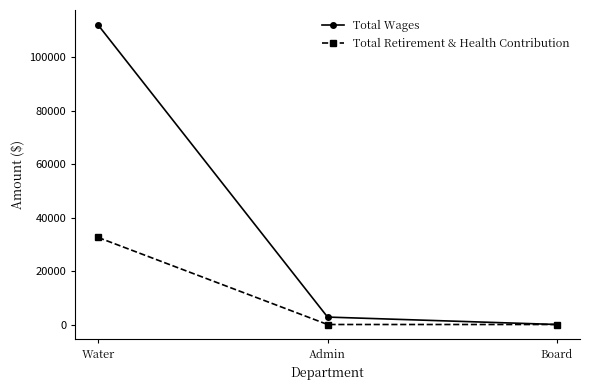

What is the maximum value for Total Wages?

112112